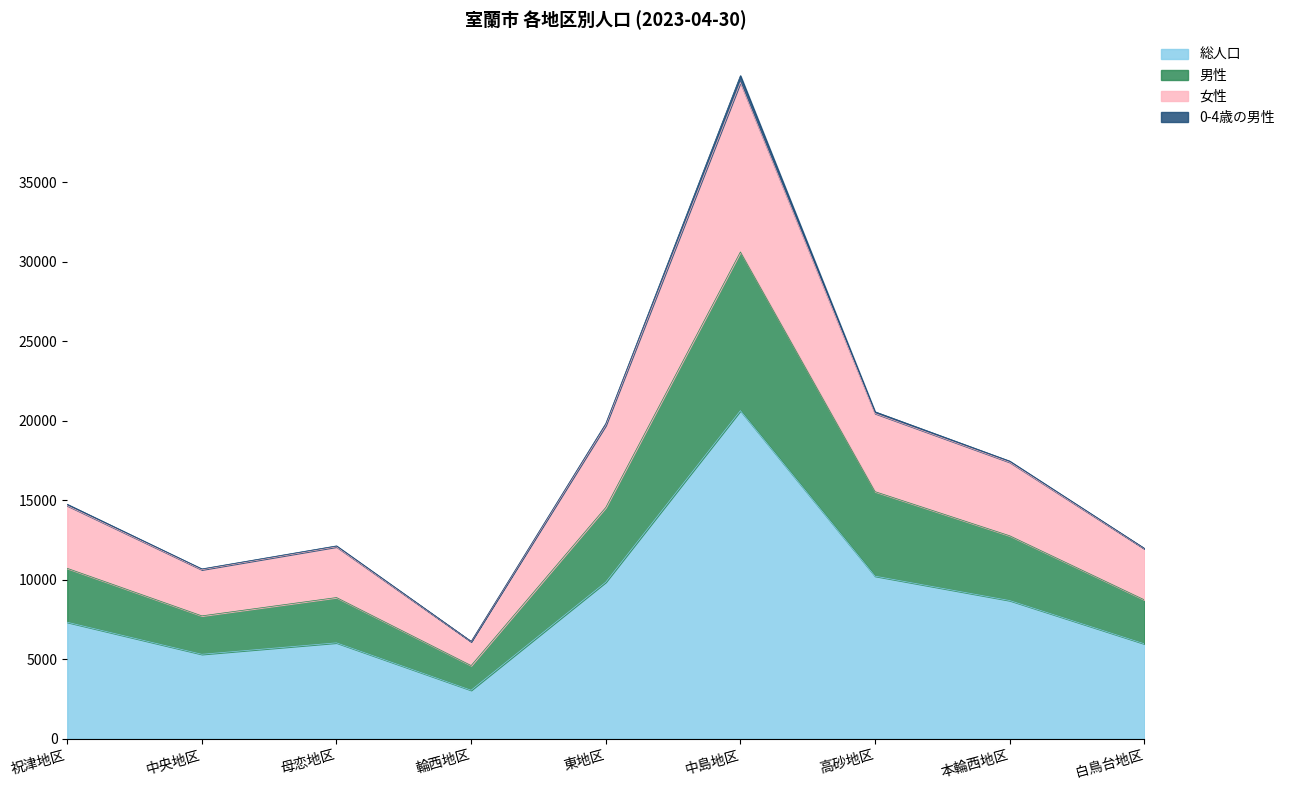

Is it true that 総人口 equals 8696 at 本輪西地区?

True